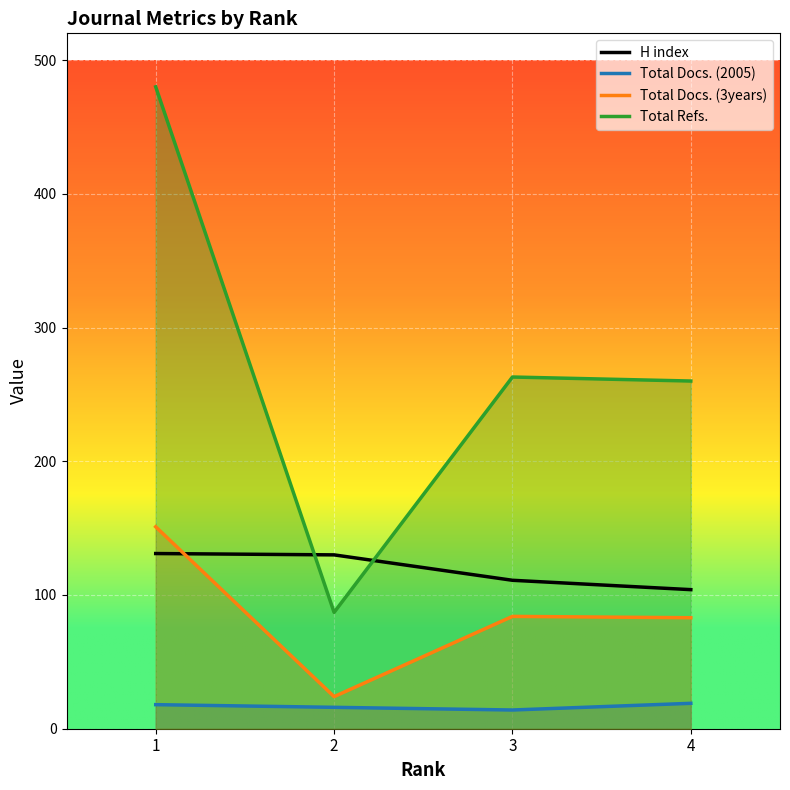

The value of H index at 3 is 44. True or false?

False